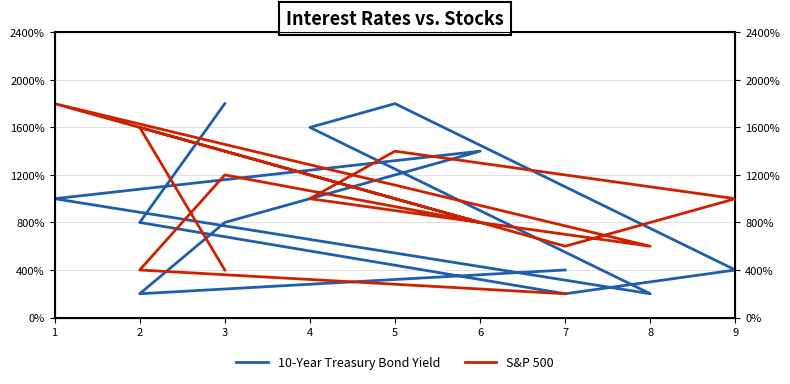

Is the value of 10-Year Treasury Bond Yield at 8 greater than the value of S&P 500 at 7?

No